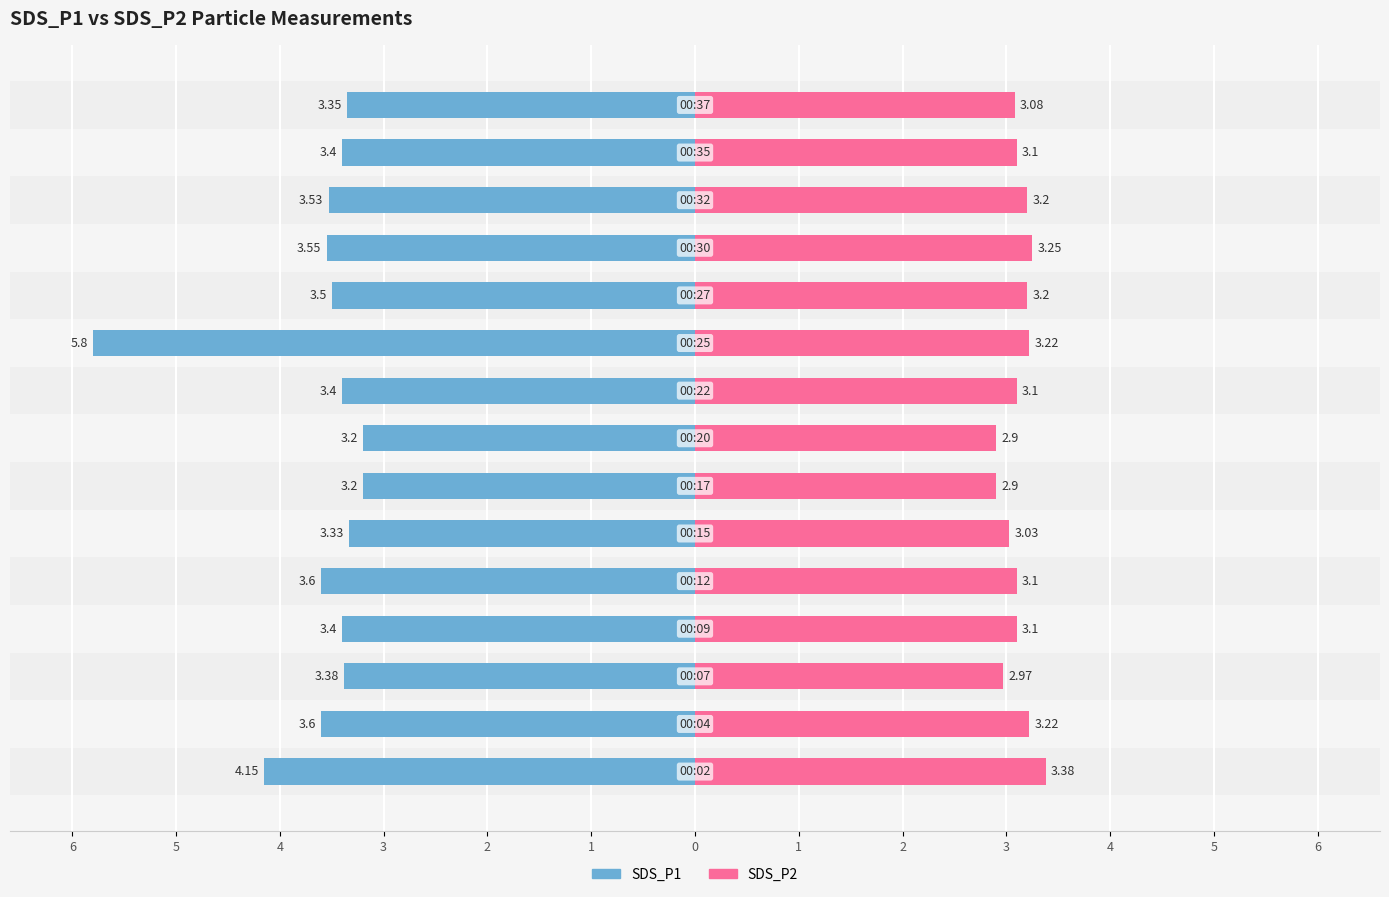

What is the difference between the maximum and minimum values in the SDS_P2 series?

0.5